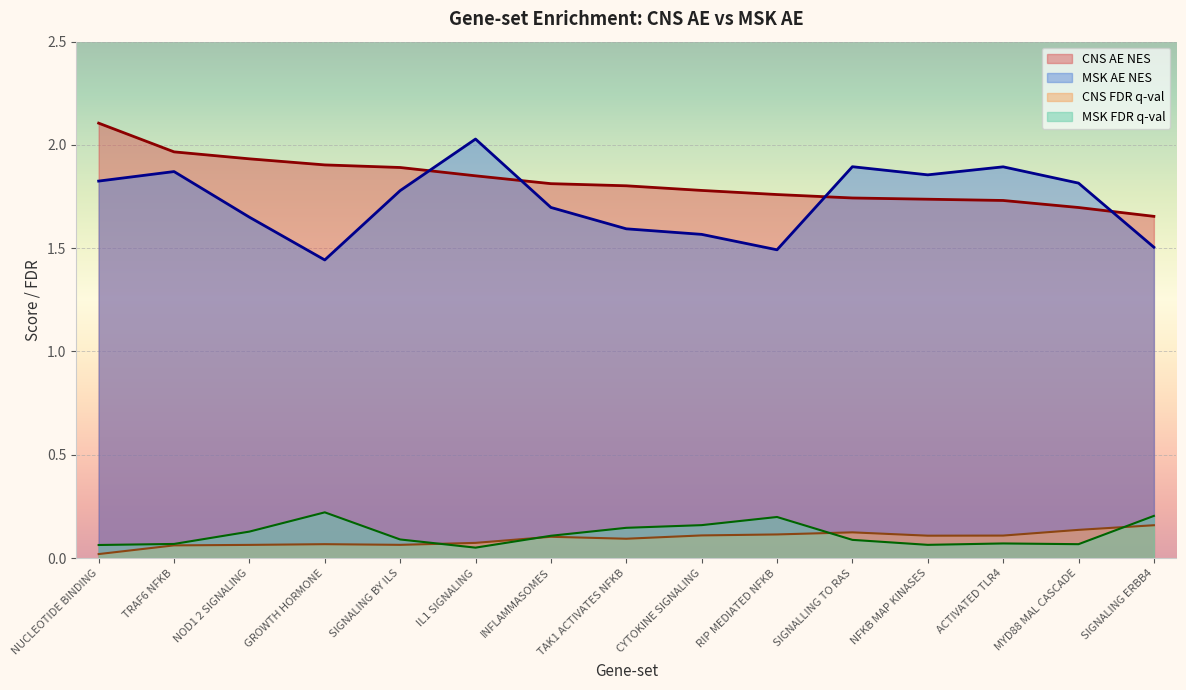

At how many categories does at least one series exceed 1?

15